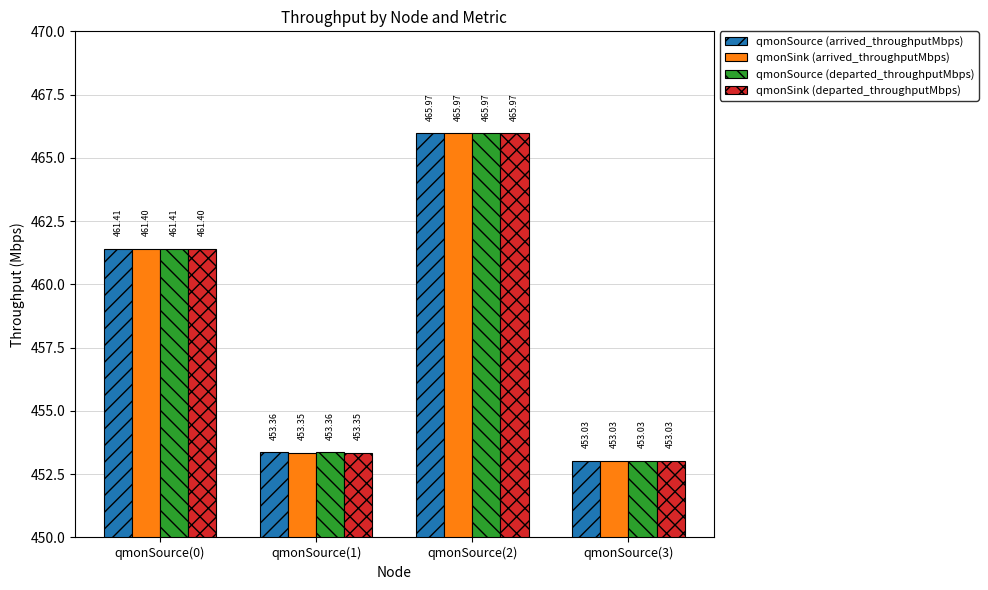

At which category is the sum across all series the highest?

qmonSource(2)